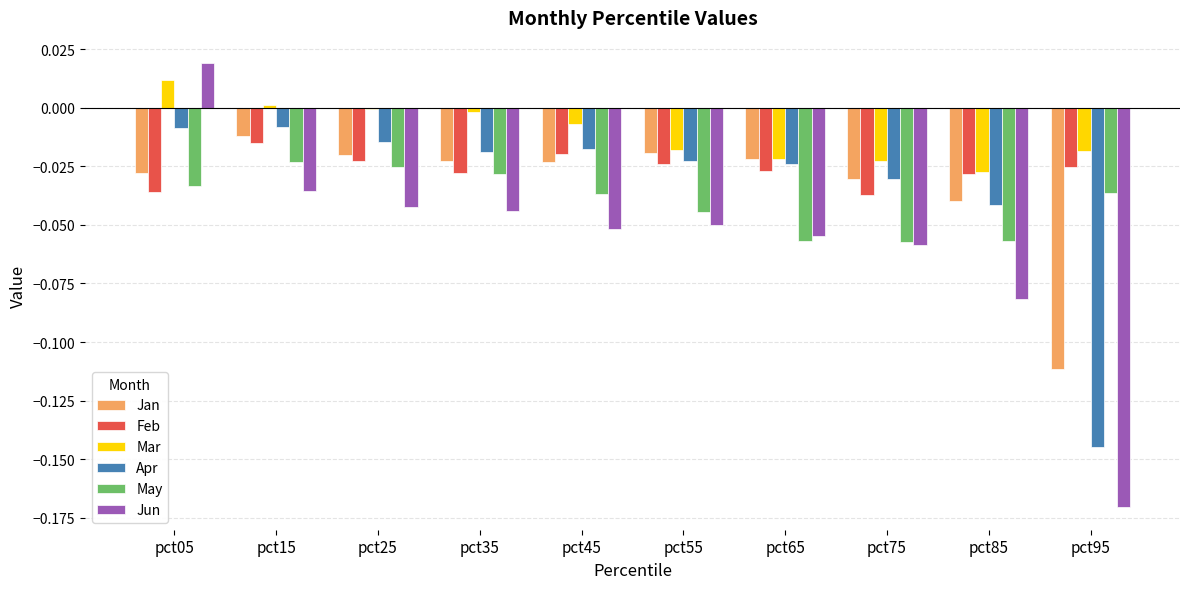

What is the sum of all Jan values?

-0.3